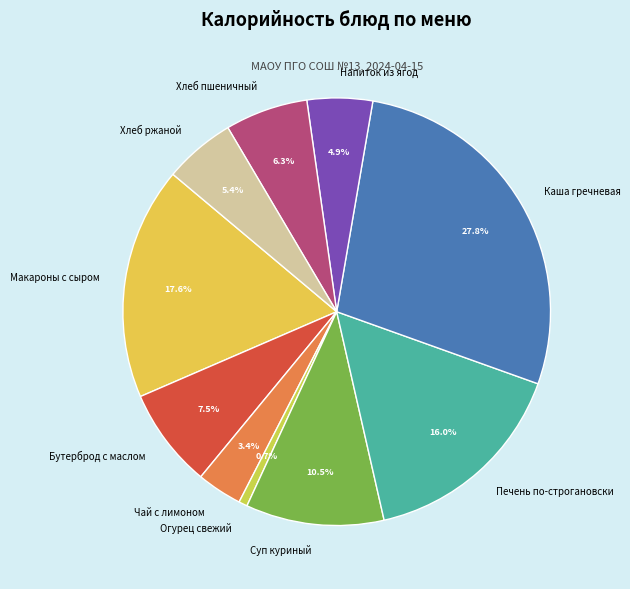

What is the ratio of the value at Чай с лимоном to the value at Суп куриный?

0.3